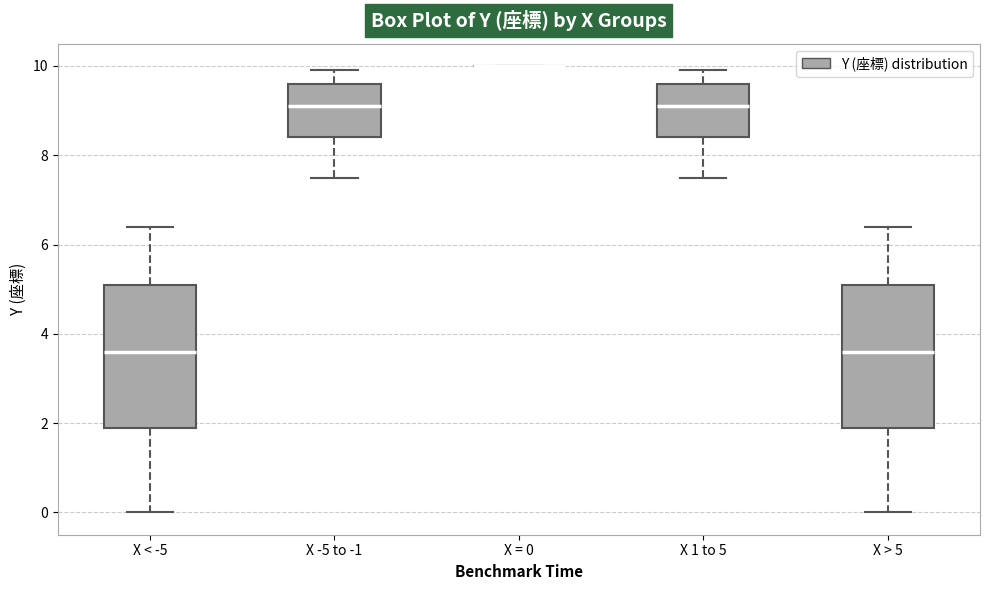

Reading left to right, read every box against the y-axis: the position of its median line, the range the box covers, and the ends of its whiskers. The values are not printed on the chart, so give them approximately, as read against the axis.

X < -5: median 3.6, box 2.0 to 5.2, whiskers 0.0 to 6.4
X -5 to -1: median 9.2, box 8.4 to 9.6, whiskers 7.6 to 10.0
X = 0: box collapsed to a line at 10.0, whiskers 10.0 to 10.0
X 1 to 5: median 9.2, box 8.4 to 9.6, whiskers 7.6 to 10.0
X > 5: median 3.6, box 2.0 to 5.2, whiskers 0.0 to 6.4